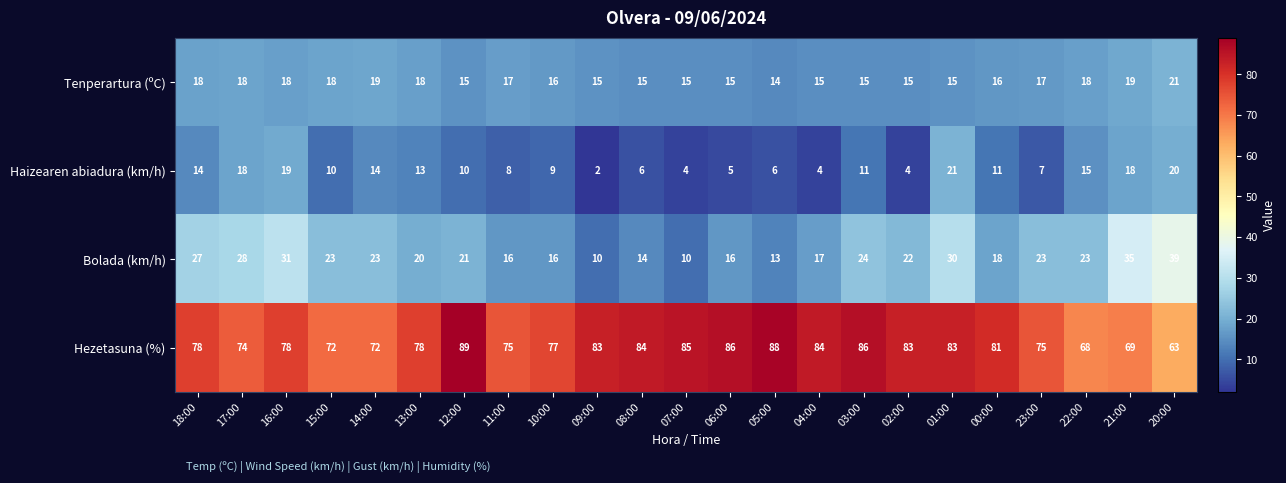

What is the sum of the Tenperartura (ºC) values at 03:00 and 01:00?

30